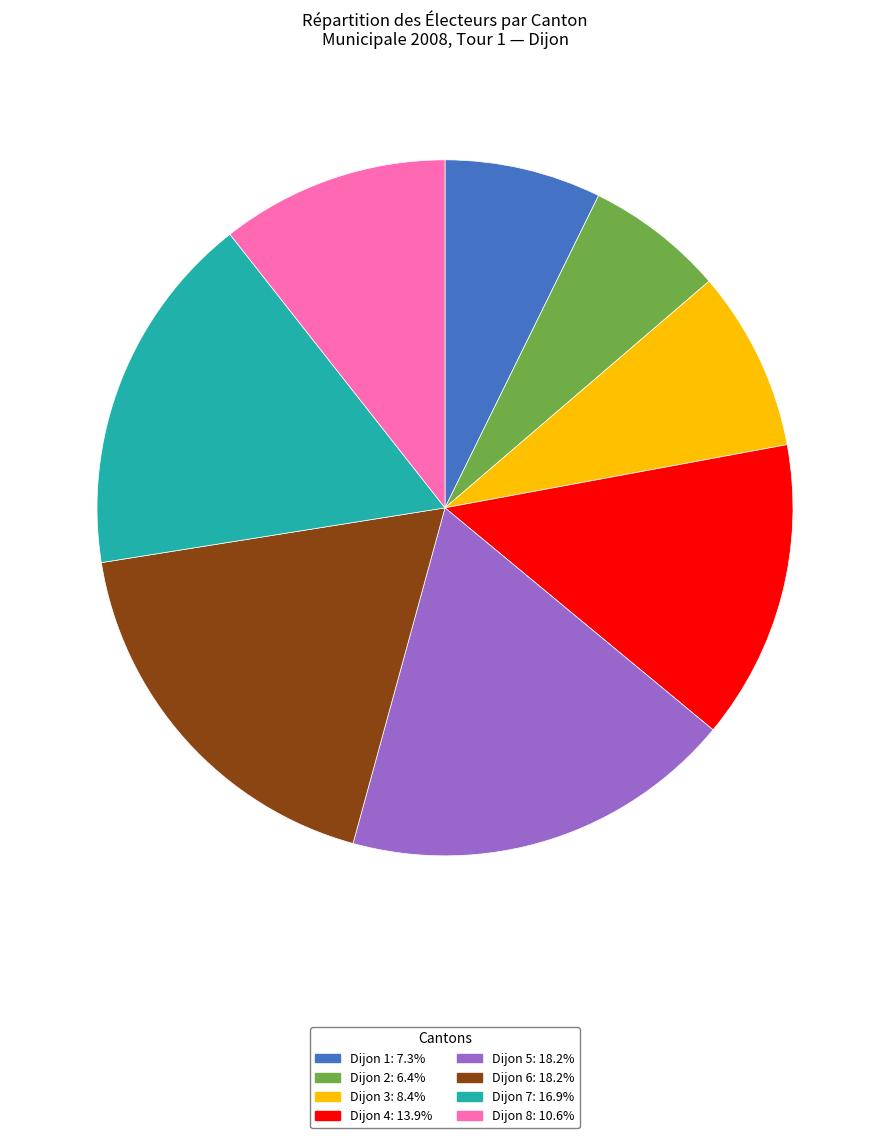

Is there any slice that represents more than half of the pie?

No